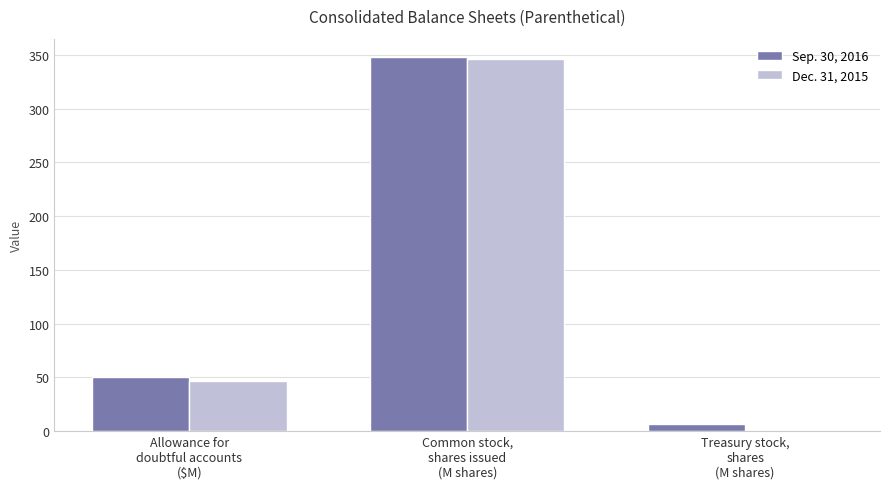

Where does the Dec. 31, 2015 series first go above 46?

Allowance for
doubtful accounts
($M)